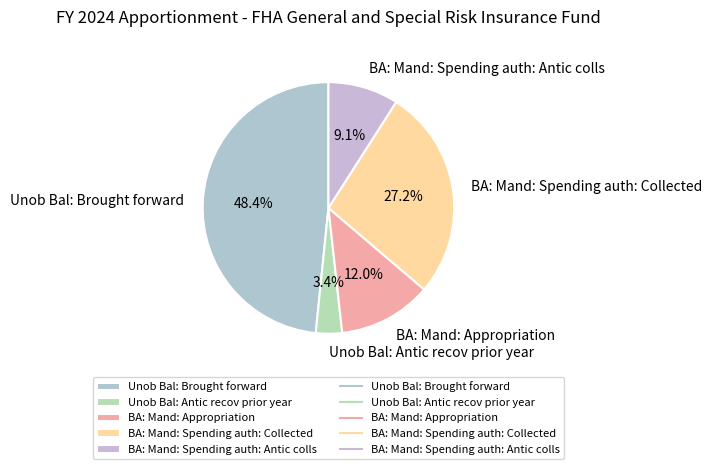

Rank the categories by value from lowest to highest.

Unob Bal: Antic recov prior year, BA: Mand: Spending auth: Antic colls, BA: Mand: Appropriation, BA: Mand: Spending auth: Collected, Unob Bal: Brought forward